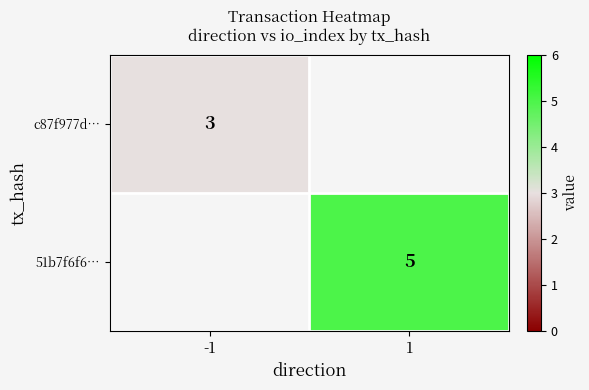

Is it true that 51b7f6f6… equals 7 at 1?

False